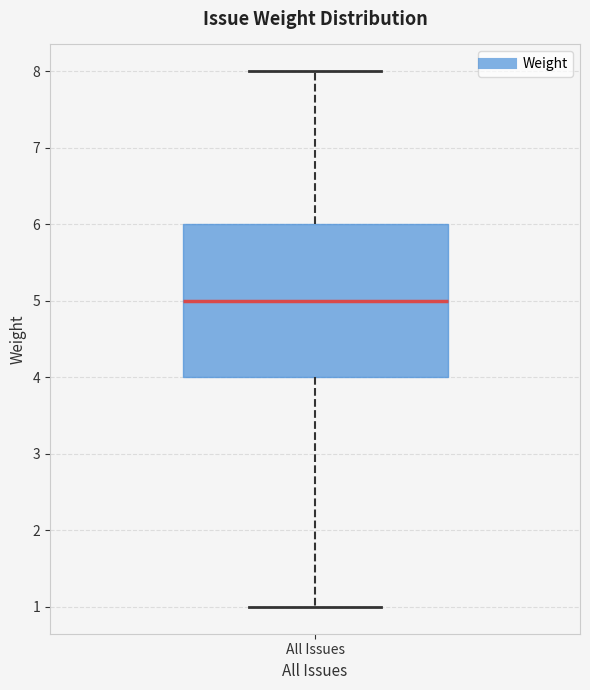

Where is the upper edge of the box for All Issues on the y-axis? The values are not printed on the chart, so give them approximately, as read against the axis.

6